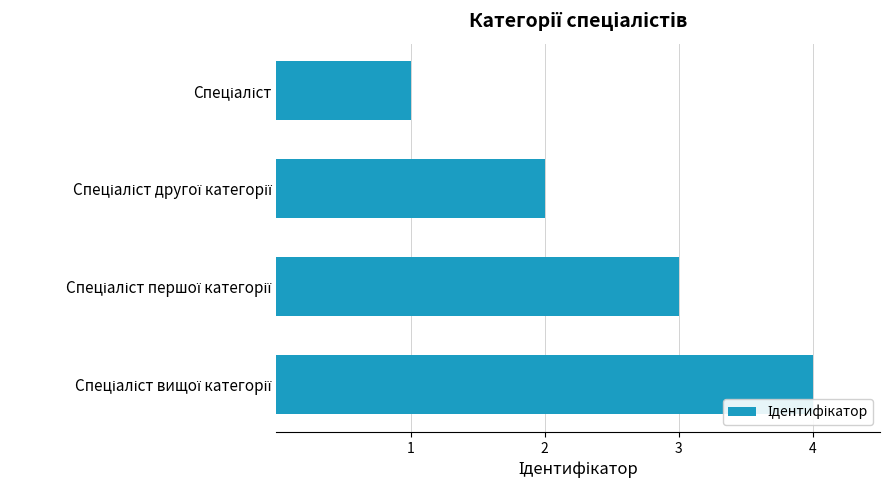

What is the greatest value displayed?

4